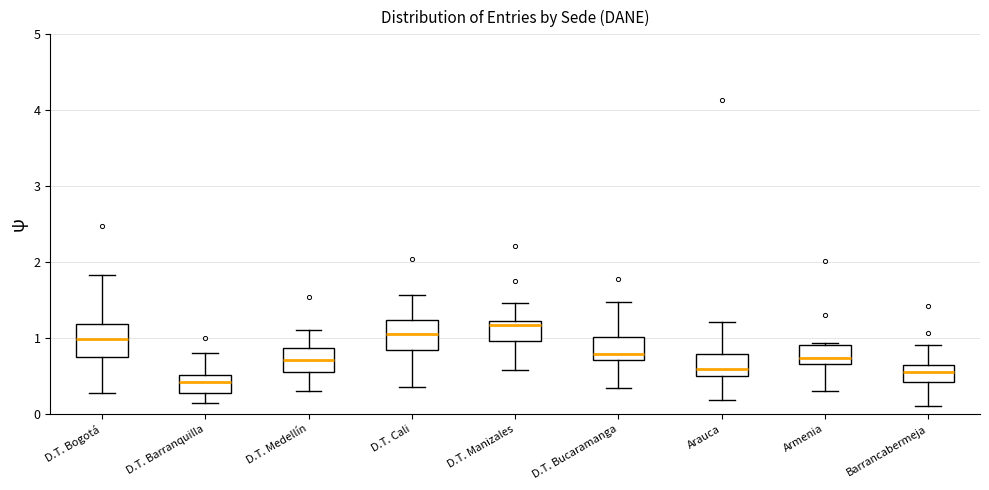

Reading left to right, transcribe this box plot: for each box, give where its median line is, the range the box spans, and where its two whiskers end, as read against the y-axis. The values are not printed on the chart, so give them approximately, as read against the axis.

D.T. Bogotá: median 1.0, box 0.7 to 1.2, whiskers 0.3 to 1.8
D.T. Barranquilla: median 0.4, box 0.3 to 0.5, whiskers 0.1 to 0.8
D.T. Medellín: median 0.7, box 0.6 to 0.9, whiskers 0.3 to 1.1
D.T. Cali: median 1.1, box 0.8 to 1.2, whiskers 0.4 to 1.6
D.T. Manizales: median 1.2 (just below the box's upper edge), box 1.0 to 1.2, whiskers 0.6 to 1.5
D.T. Bucaramanga: median 0.8, box 0.7 to 1.0, whiskers 0.3 to 1.5
Arauca: median 0.6, box 0.5 to 0.8, whiskers 0.2 to 1.2
Armenia: median 0.7 (just above the box's lower edge), box 0.7 to 0.9, whiskers 0.3 to 0.9
Barrancabermeja: median 0.5, box 0.4 to 0.6, whiskers 0.1 to 0.9